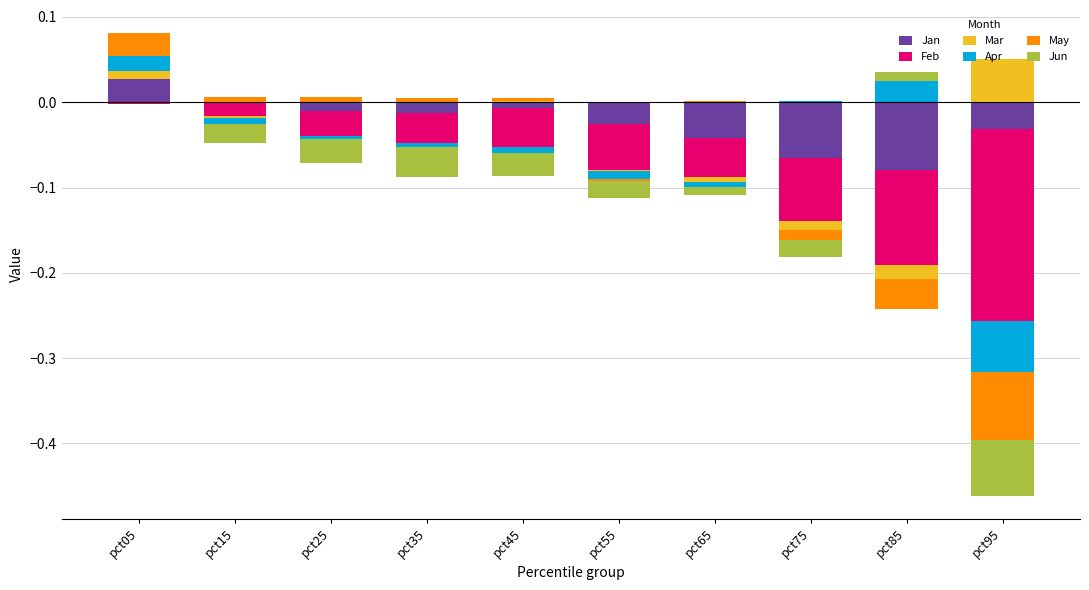

At which label is Feb closest to 0?

pct05